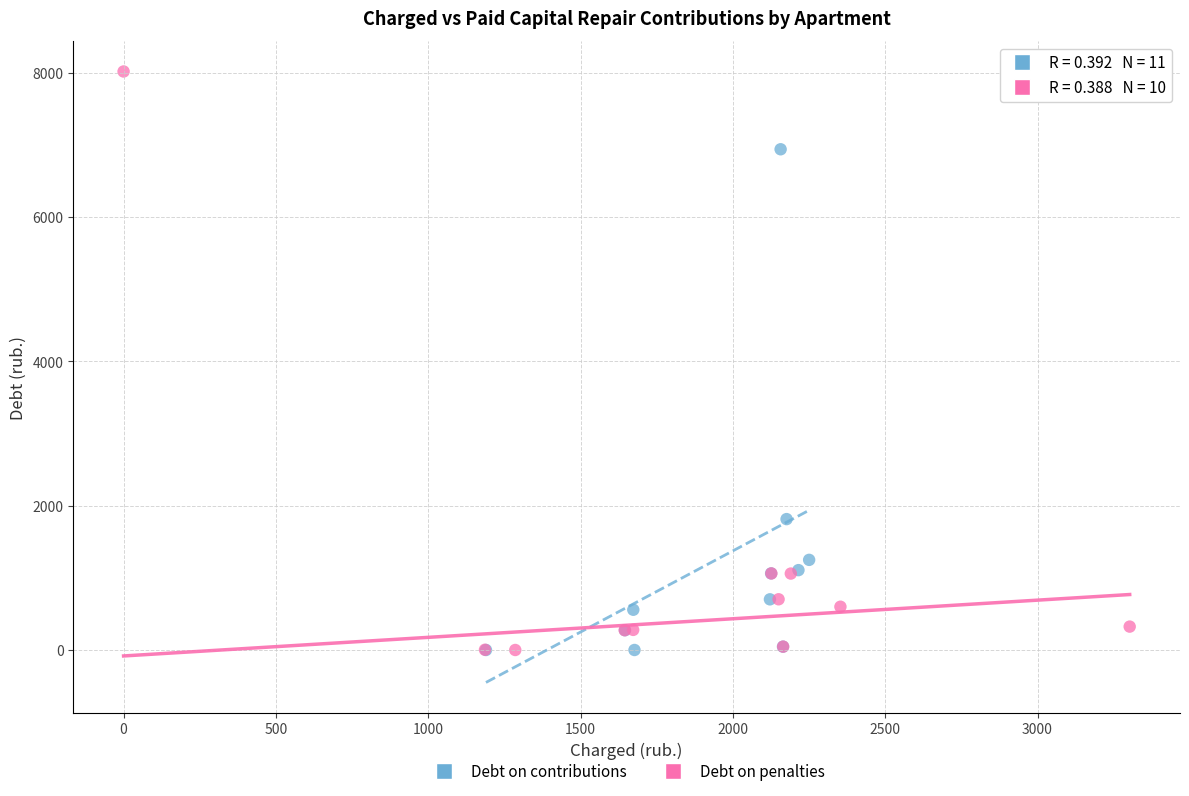

Which series contains the highest Y value?

Debt on penalties